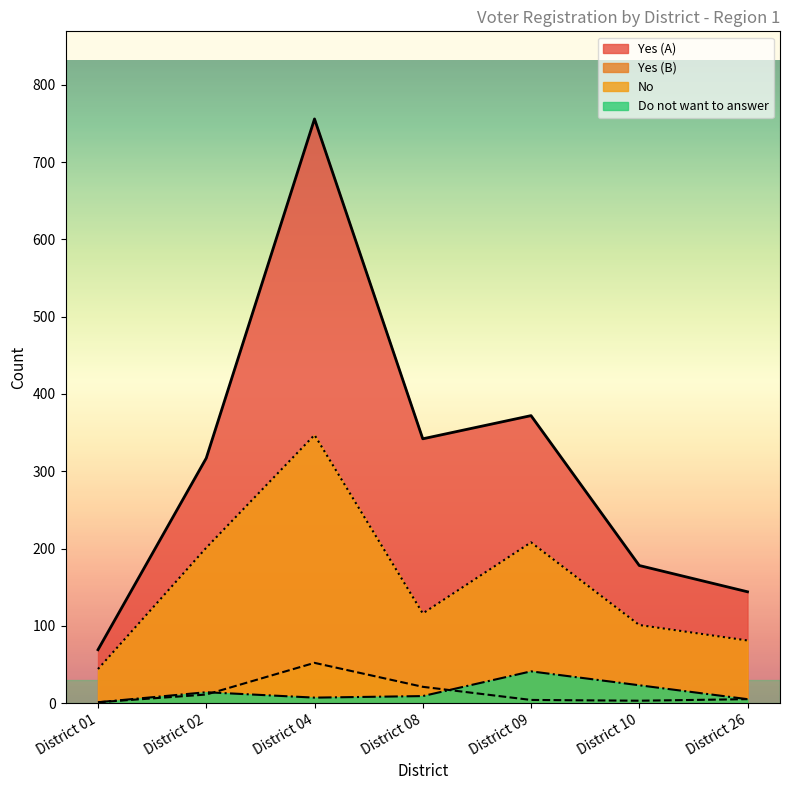

What is the difference between the second highest and second lowest values in the Yes (A) series?

228